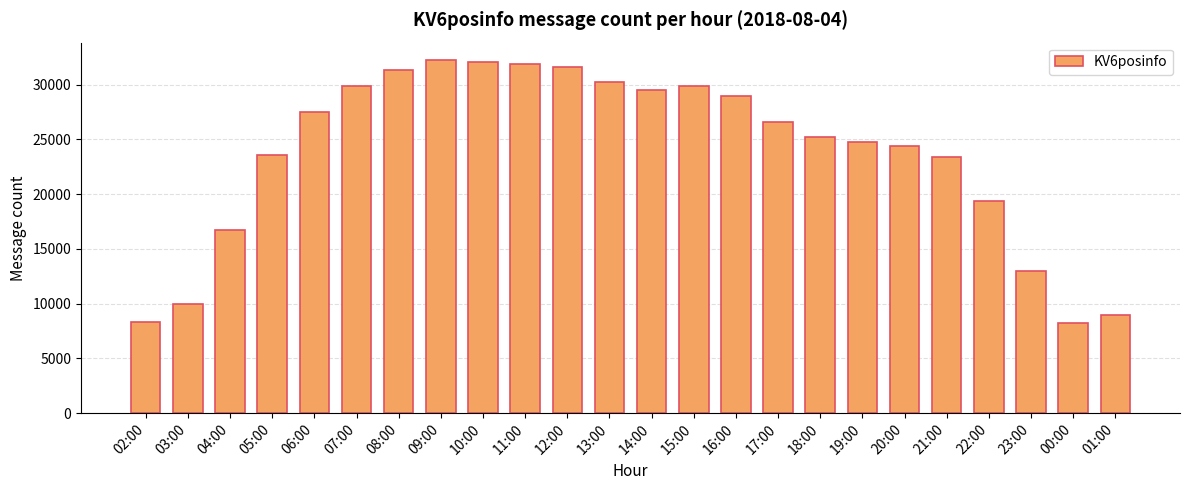

What is the difference between the maximum and minimum values?

23957